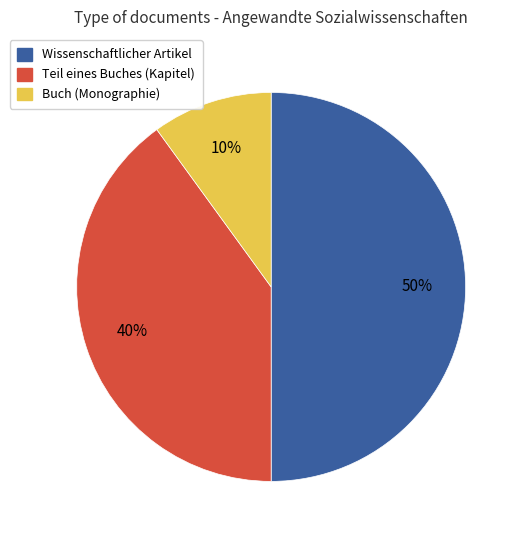

To the nearest percent, what is the average slice percentage?

33%